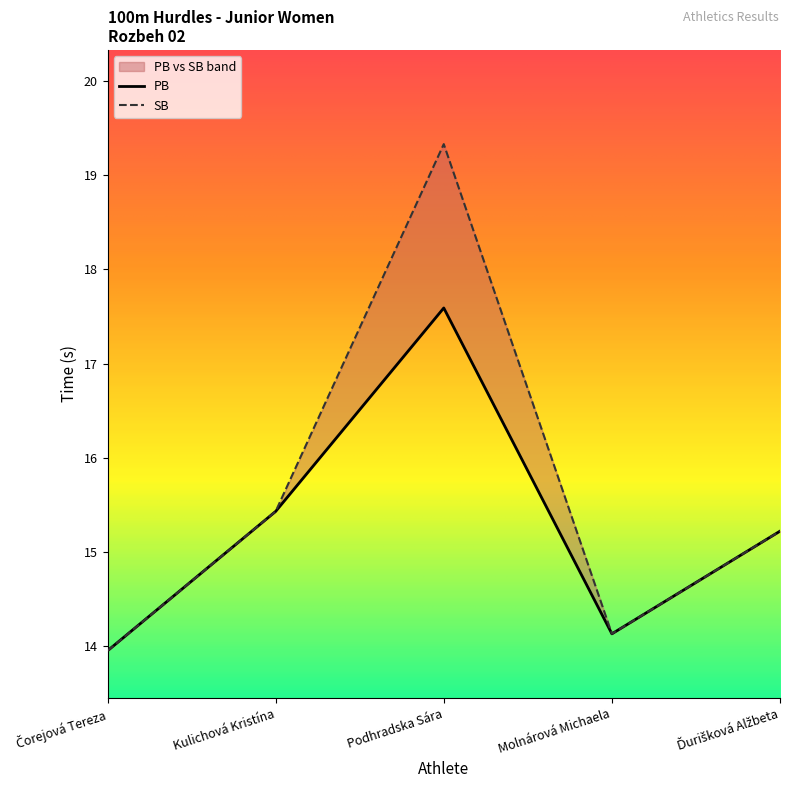

At which category is the sum across all series the highest?

Podhradska Sára